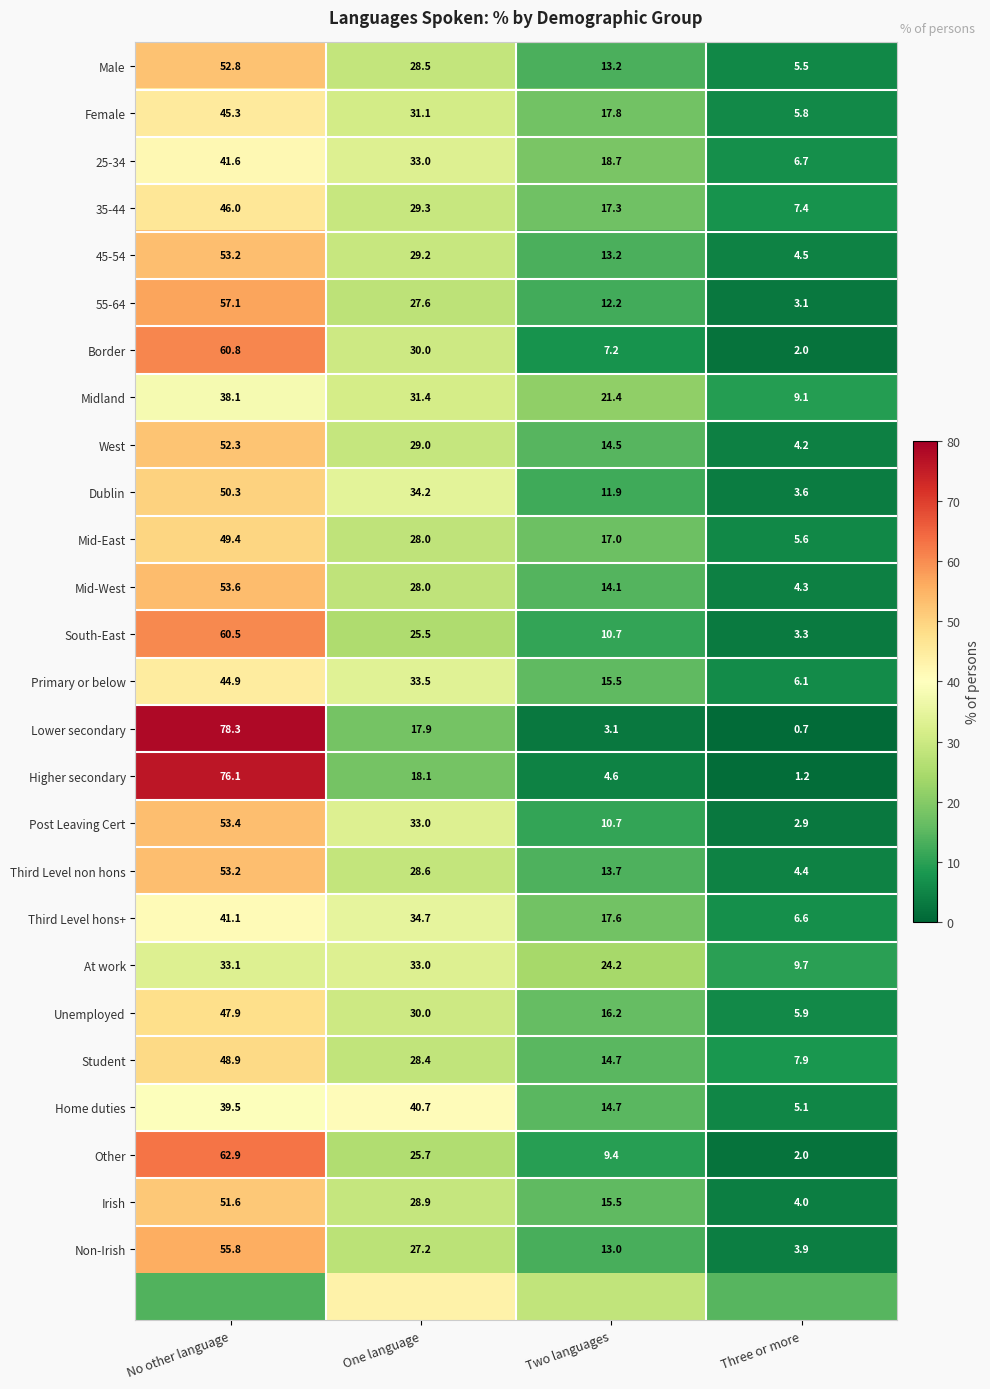

At which label is At work closest to 21?

Two languages